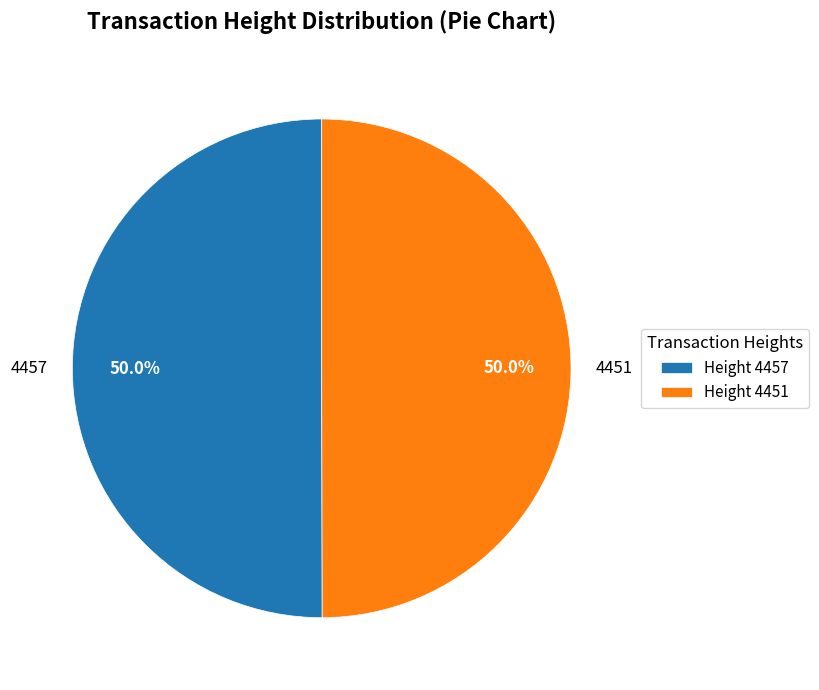

To the nearest percent, what is the average slice percentage?

50%